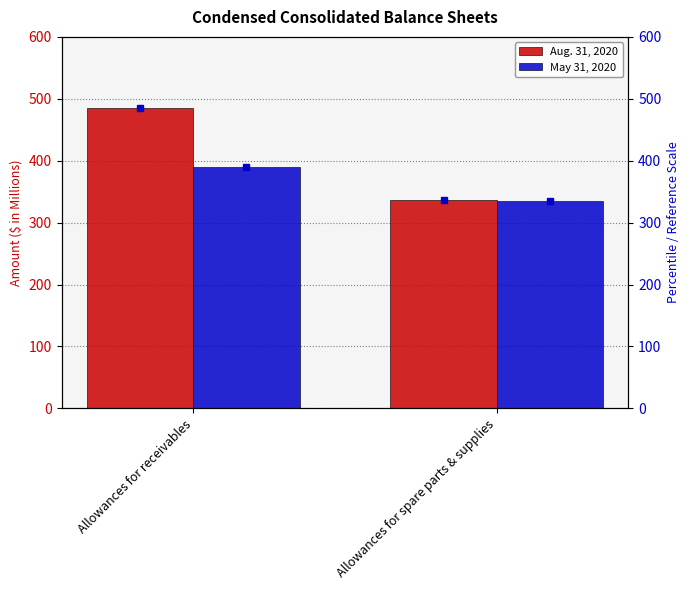

Between Allowances for receivables and Allowances for spare parts & supplies, which is larger?

Allowances for receivables